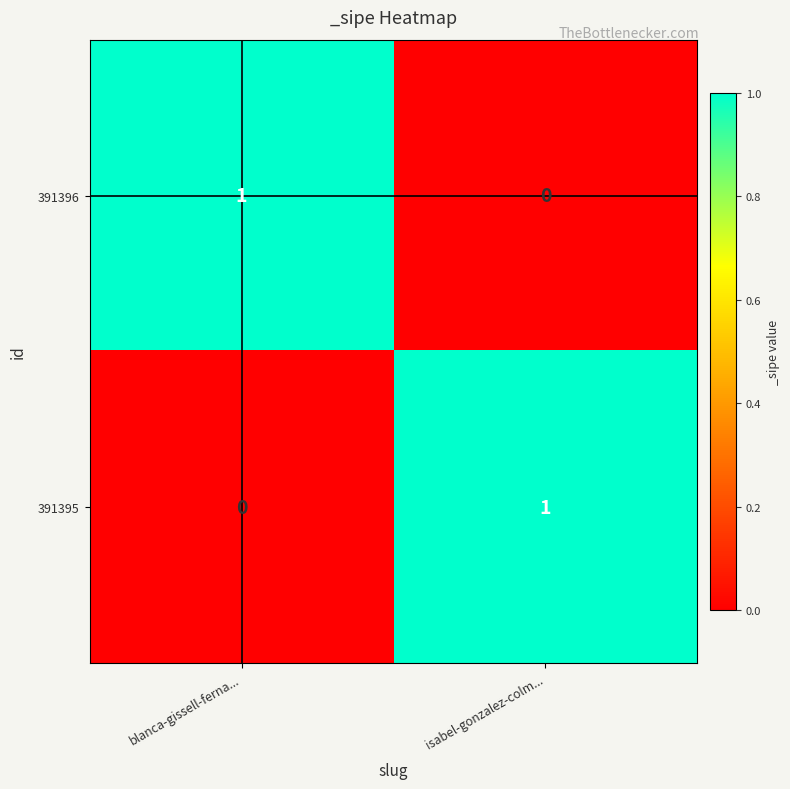

The 391396 series shows 0 at isabel-gonzalez-colm.... True or false?

True